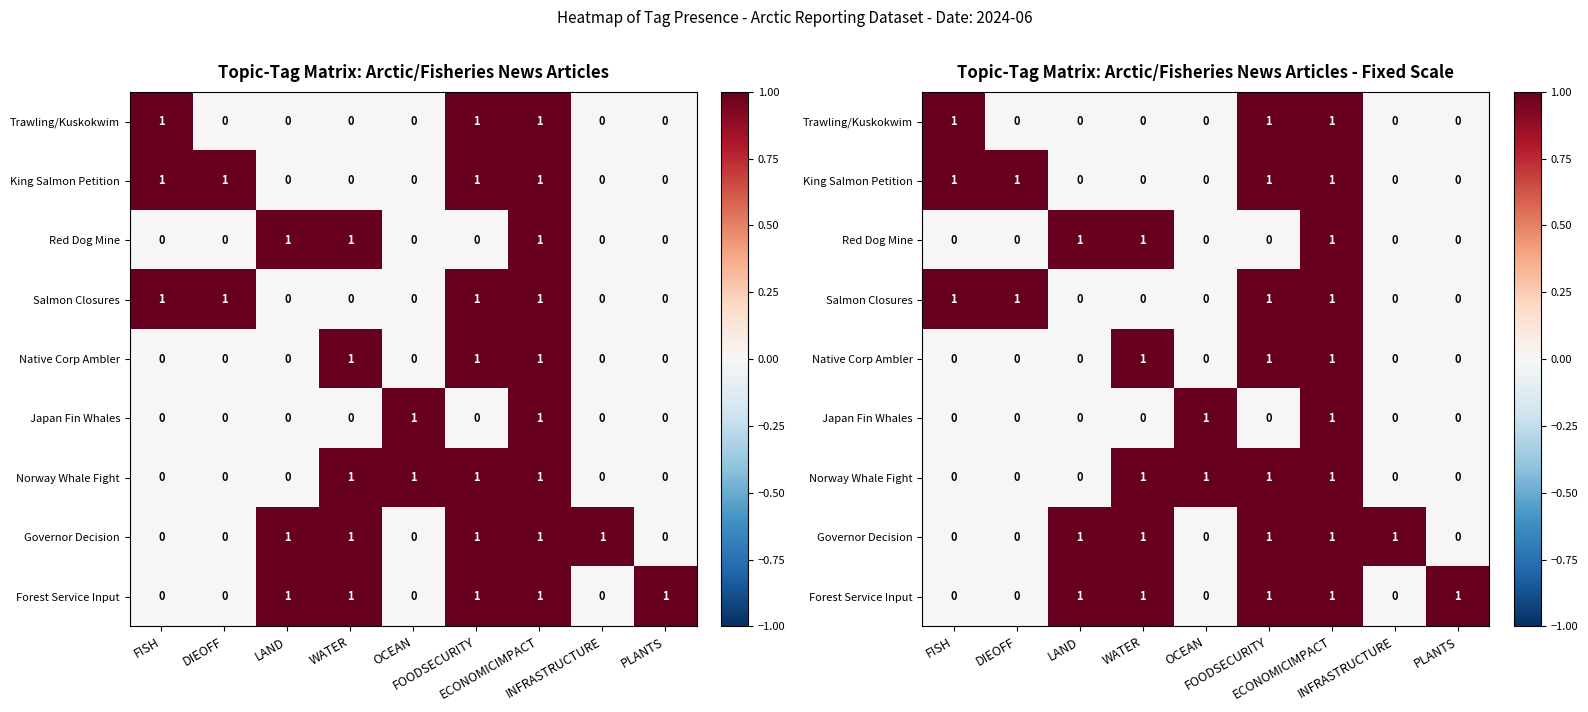

Where is Trawling/Kuskokwim nearest to the value 0?

DIEOFF